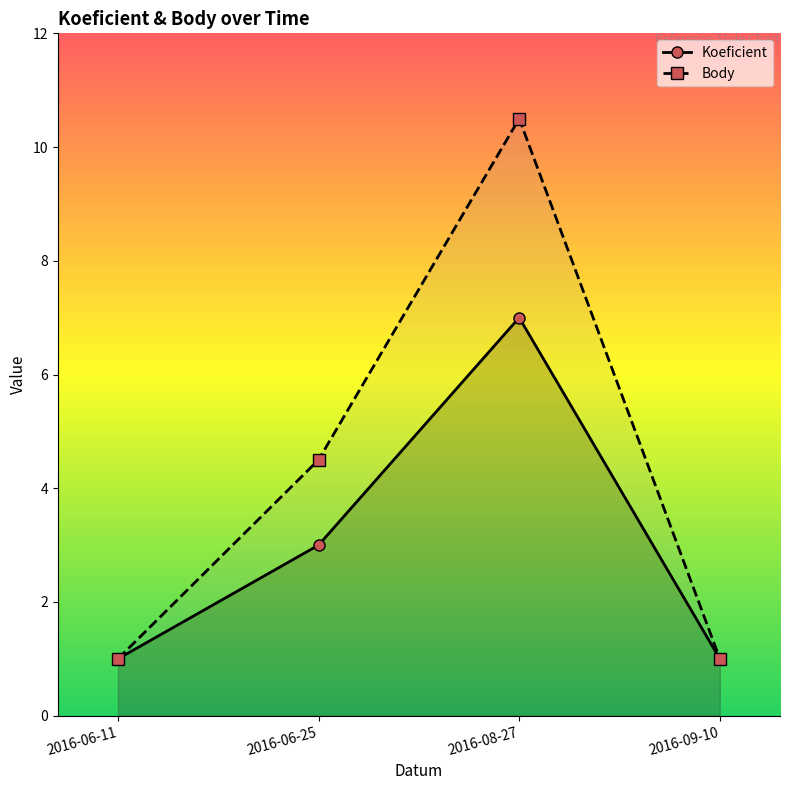

Reading left to right, list all the values displayed in this chart.

Koeficient: 1.0	3.0	7.0	1.0
Body: 1.0	4.5	10.5	1.0